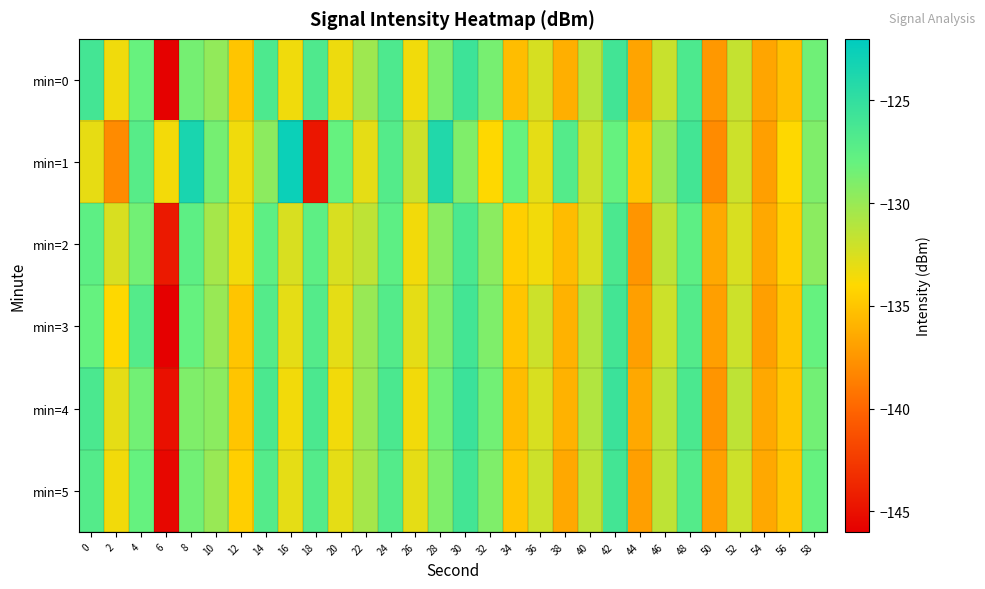

Reading left to right, extract all data points from this chart.

min=0: 0=-126.1	2=-133.4	4=-128.1	6=-145.9	8=-128.6	10=-129.8	12=-135.0	14=-126.6	16=-133.4	18=-126.7	20=-133.3	22=-130.2	24=-126.6	26=-133.4	28=-129.0	30=-125.6	32=-128.7	34=-135.4	36=-132.4	38=-136.1	40=-131.1	42=-125.9	44=-136.8	46=-131.9	48=-126.6	50=-137.4	52=-131.7	54=-136.6	56=-135.3	58=-128.4
min=1: 0=-133.1	2=-138.1	4=-127.2	6=-133.5	8=-123.5	10=-128.6	12=-133.4	14=-129.5	16=-122.7	18=-144.7	20=-128.0	22=-133.0	24=-127.0	26=-132.0	28=-124.0	30=-129.0	32=-134.0	34=-128.0	36=-133.0	38=-127.0	40=-132.0	42=-128.0	44=-135.0	46=-130.0	48=-126.0	50=-138.0	52=-132.0	54=-137.0	56=-134.0	58=-129.0
min=2: 0=-127.5	2=-132.5	4=-128.5	6=-144.5	8=-127.5	10=-130.5	12=-133.5	14=-127.5	16=-132.5	18=-127.5	20=-132.5	22=-131.5	24=-127.5	26=-133.5	28=-129.5	30=-126.5	32=-129.5	34=-134.5	36=-133.5	38=-135.5	40=-132.5	42=-126.5	44=-137.5	46=-131.5	48=-127.5	50=-136.5	52=-132.5	54=-136.5	56=-134.5	58=-129.5
min=3: 0=-128.0	2=-134.0	4=-127.0	6=-146.0	8=-128.0	10=-130.0	12=-135.0	14=-127.0	16=-133.0	18=-127.0	20=-133.0	22=-130.0	24=-127.0	26=-133.0	28=-129.0	30=-126.0	32=-129.0	34=-135.0	36=-132.0	38=-136.0	40=-131.0	42=-126.0	44=-137.0	46=-132.0	48=-127.0	50=-137.0	52=-132.0	54=-137.0	56=-135.0	58=-128.0
min=4: 0=-126.5	2=-133.0	4=-128.5	6=-145.0	8=-129.0	10=-129.5	12=-135.0	14=-126.5	16=-133.5	18=-126.5	20=-133.5	22=-130.0	24=-126.5	26=-133.5	28=-128.5	30=-125.5	32=-128.5	34=-135.5	36=-132.5	38=-136.0	40=-131.0	42=-125.5	44=-136.5	46=-131.5	48=-126.5	50=-137.5	52=-131.5	54=-136.5	56=-135.0	58=-128.5
min=5: 0=-127.0	2=-133.5	4=-128.0	6=-145.5	8=-128.5	10=-130.0	12=-134.5	14=-127.0	16=-133.0	18=-127.0	20=-133.0	22=-130.5	24=-127.0	26=-133.0	28=-129.0	30=-126.0	32=-129.0	34=-135.0	36=-132.0	38=-136.5	40=-131.5	42=-126.0	44=-137.0	46=-131.5	48=-127.0	50=-137.0	52=-132.0	54=-136.5	56=-135.0	58=-128.0